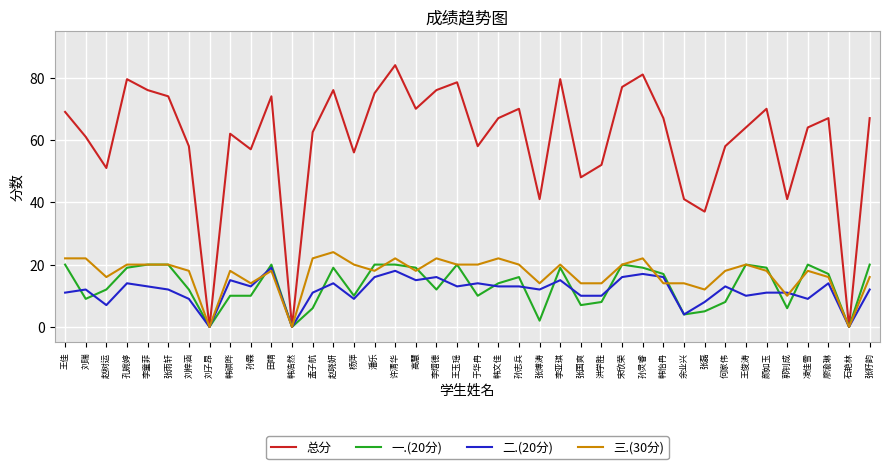

Is it true that 二.(20分) equals 13.0 at 韩文佳?

True